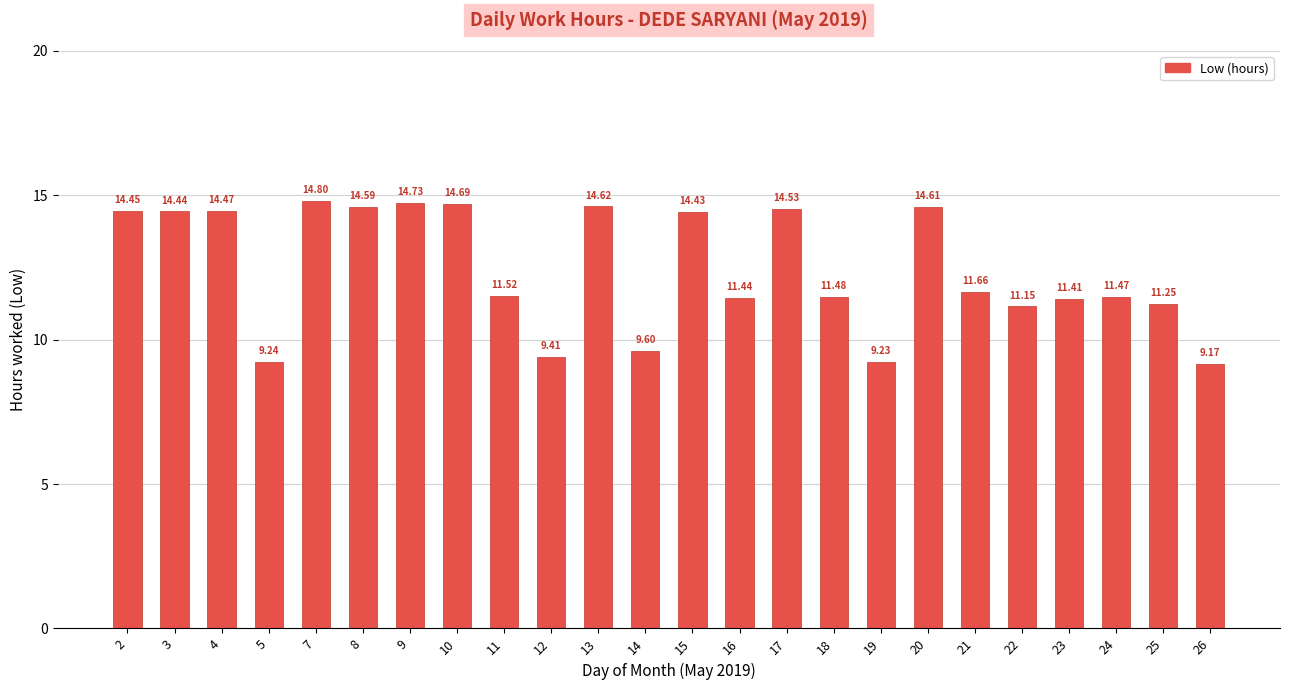

How many data points are above 11?

19